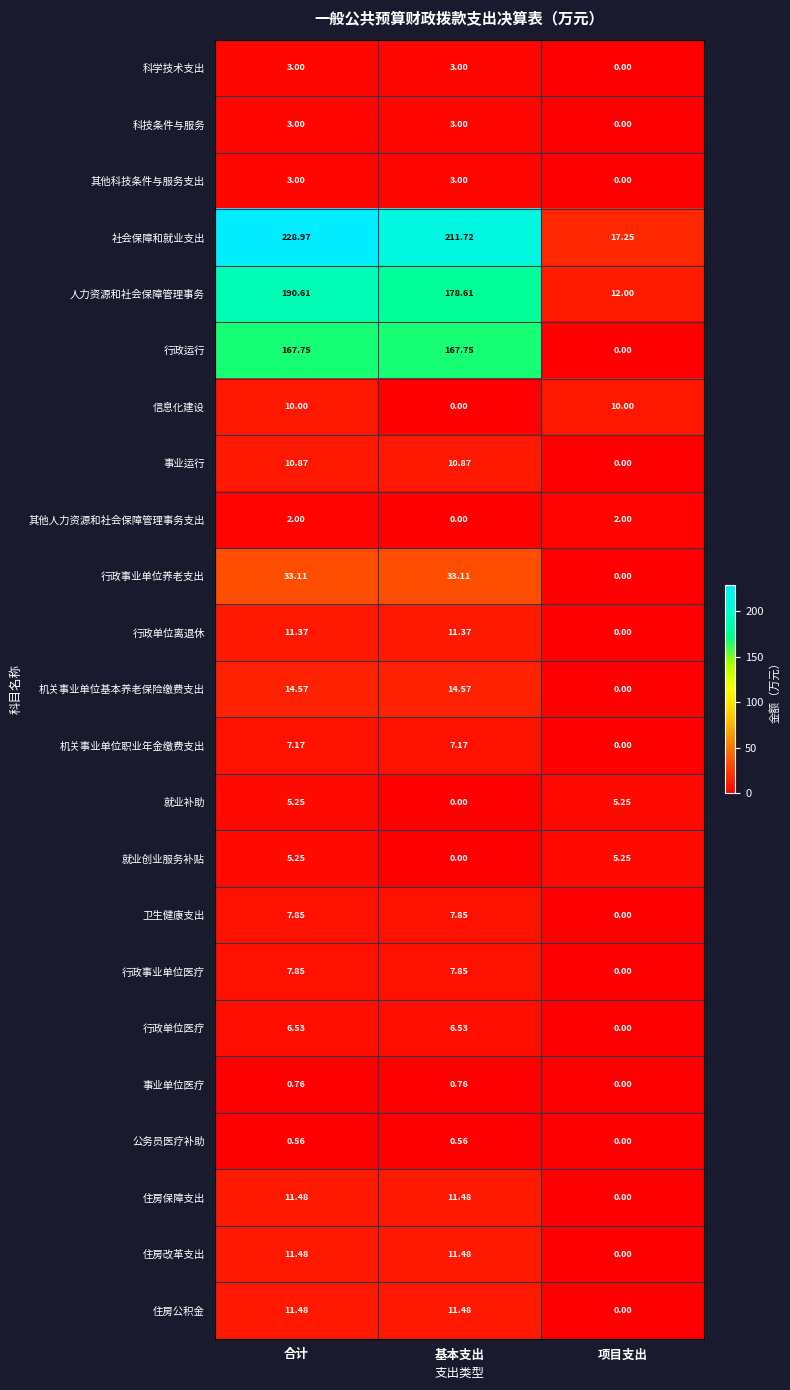

Where is 机关事业单位职业年金缴费支出 nearest to the value 3?

项目支出